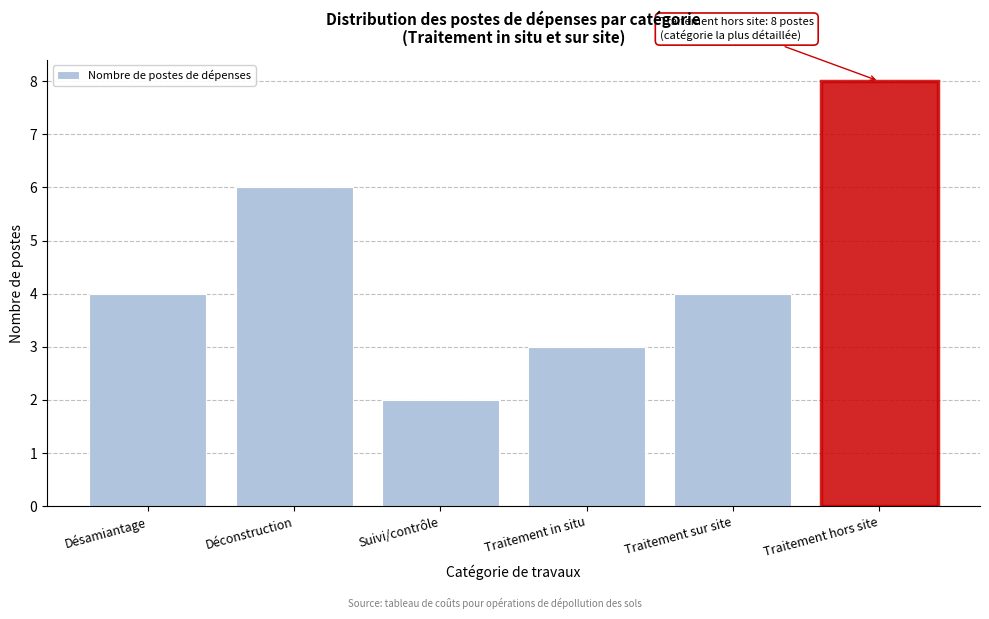

Reading left to right, transcribe all the data shown in this chart.

4	6	2	3	4	8